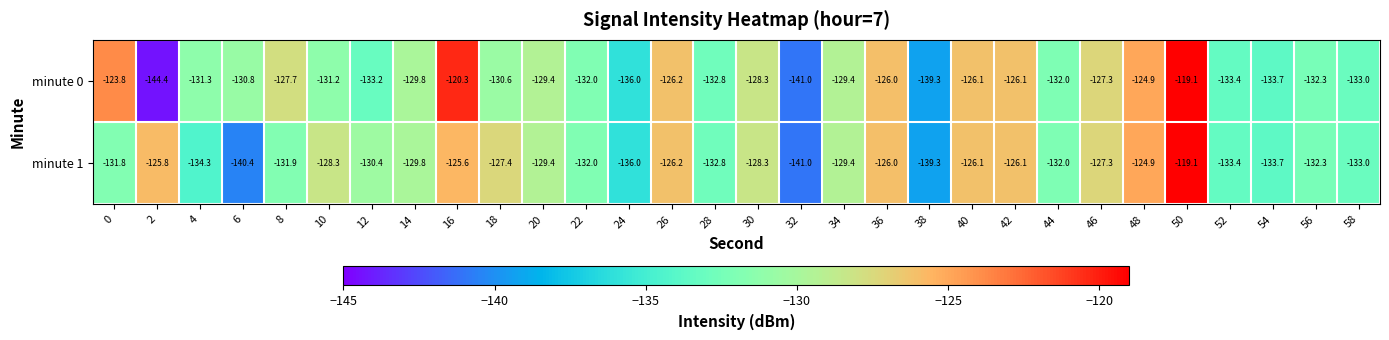

Which series has the largest total across all categories?

minute 0